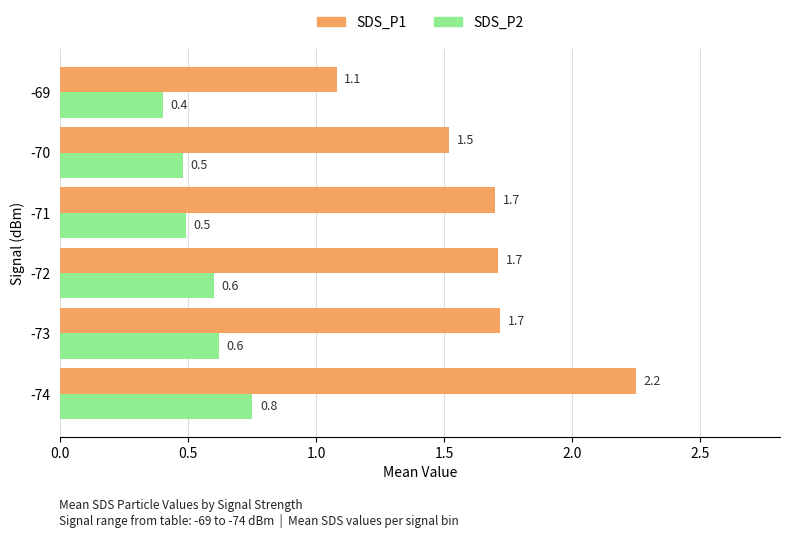

Where is SDS_P1 nearest to the value 1?

-69